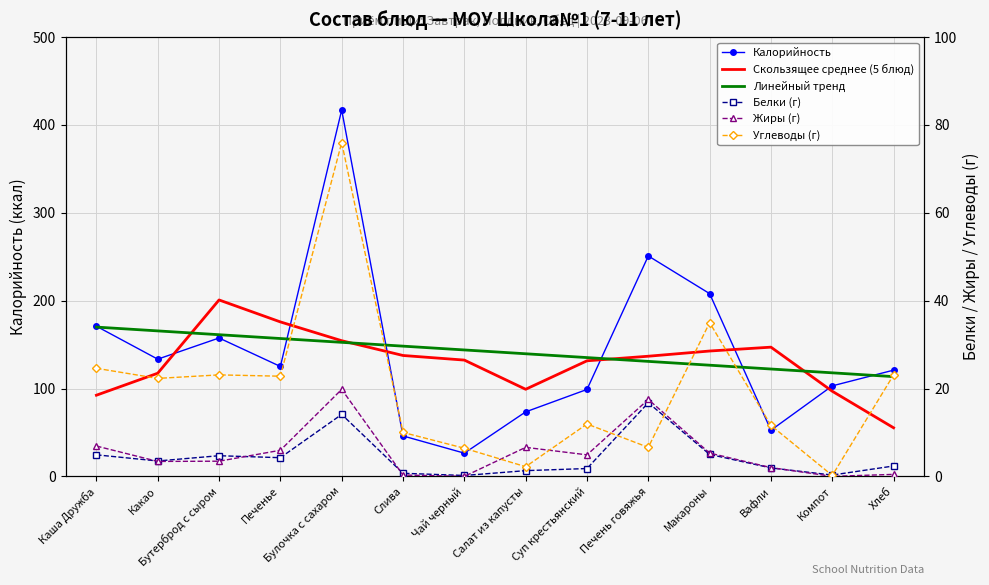

The value of Скользящее среднее (5 блюд) at Чай черный is 35.1. True or false?

False